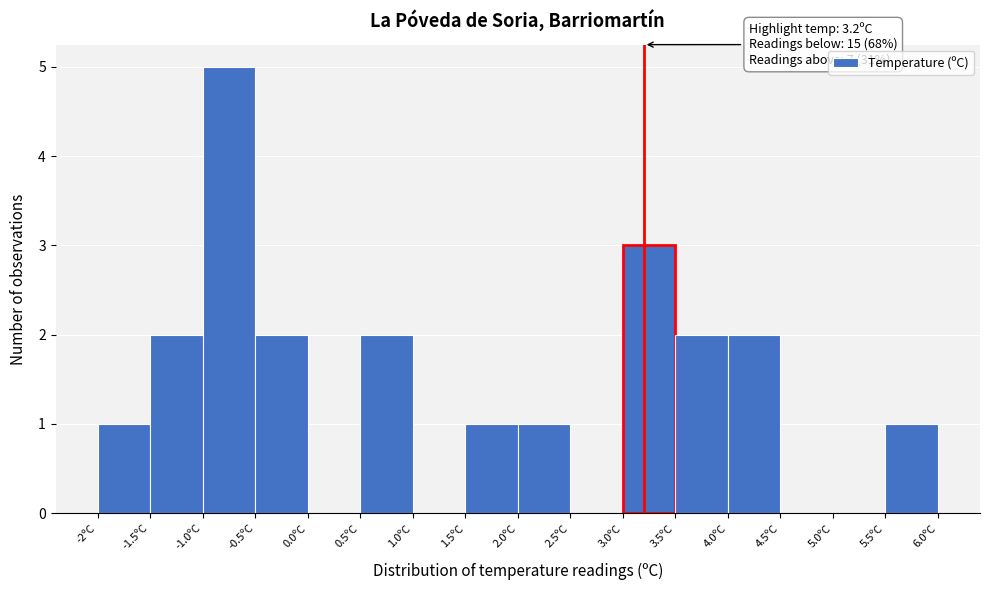

Which range on the x-axis has the tallest bar?

-1.0 to -0.5